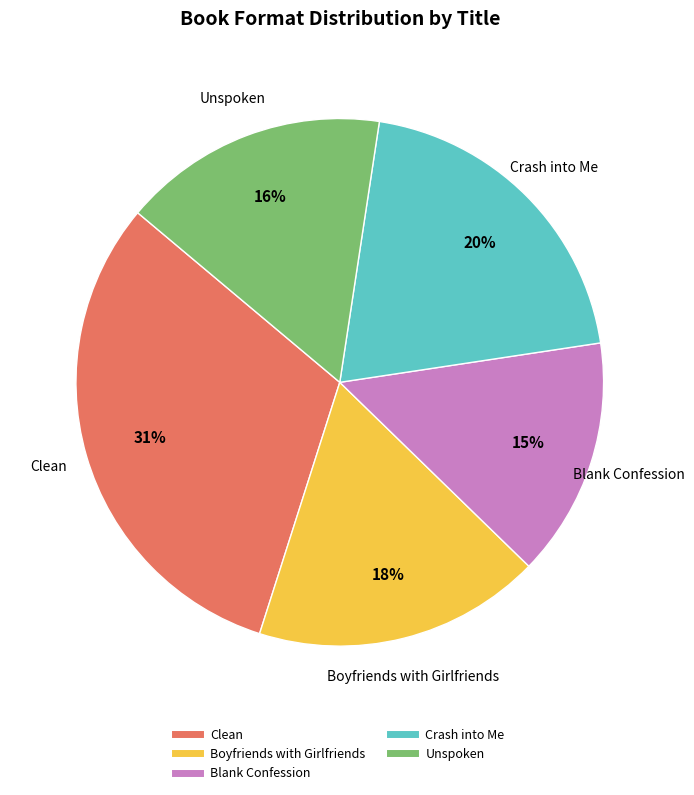

To the nearest percent, what percentage of the pie is Clean?

31%